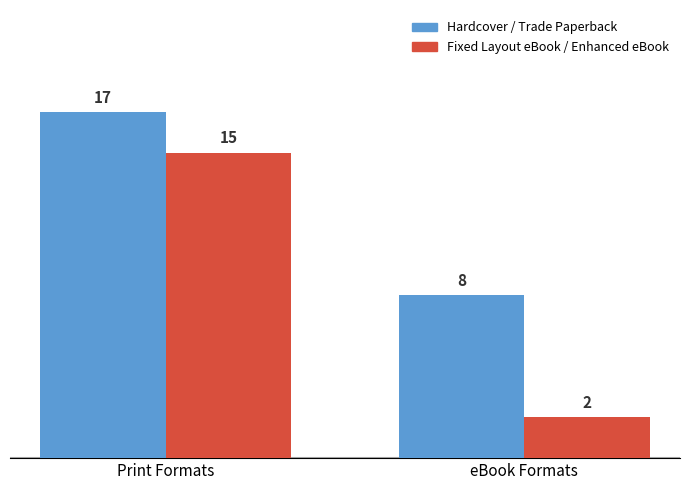

Count the Hardcover / Trade Paperback values in the range 8 to 17.

2